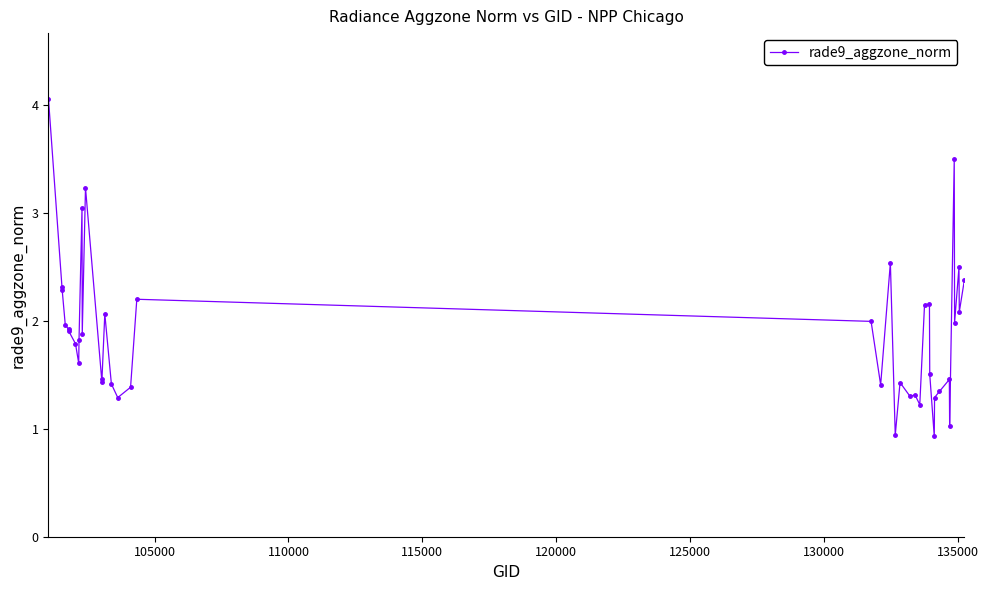

True or false: there are more than 2 points higher than both neighbors.

True